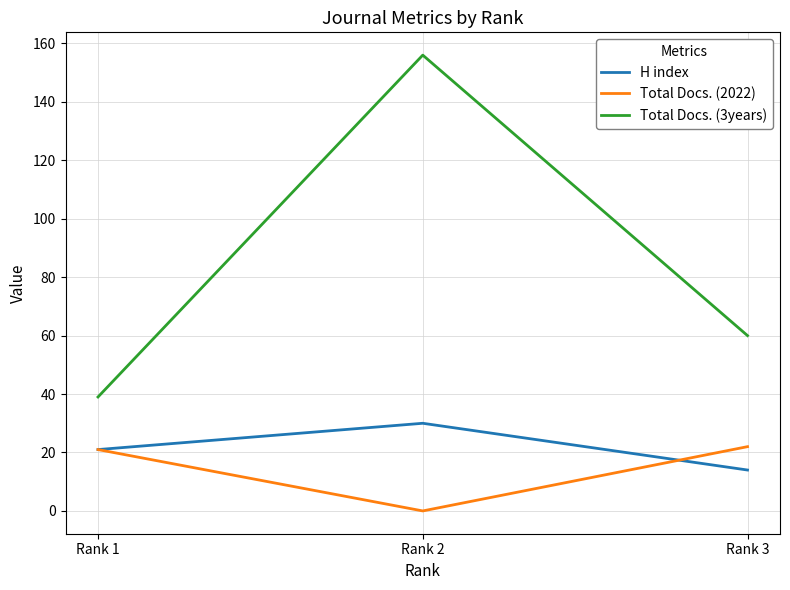

True or false: Total Docs. (3years) has a value of 60 at Rank 3.

True